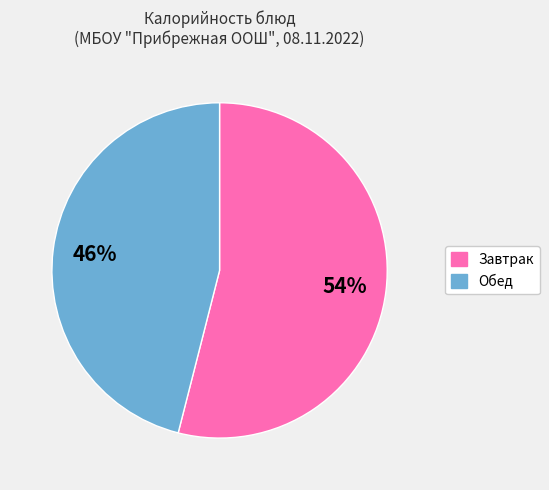

How many slices are in this pie chart?

2